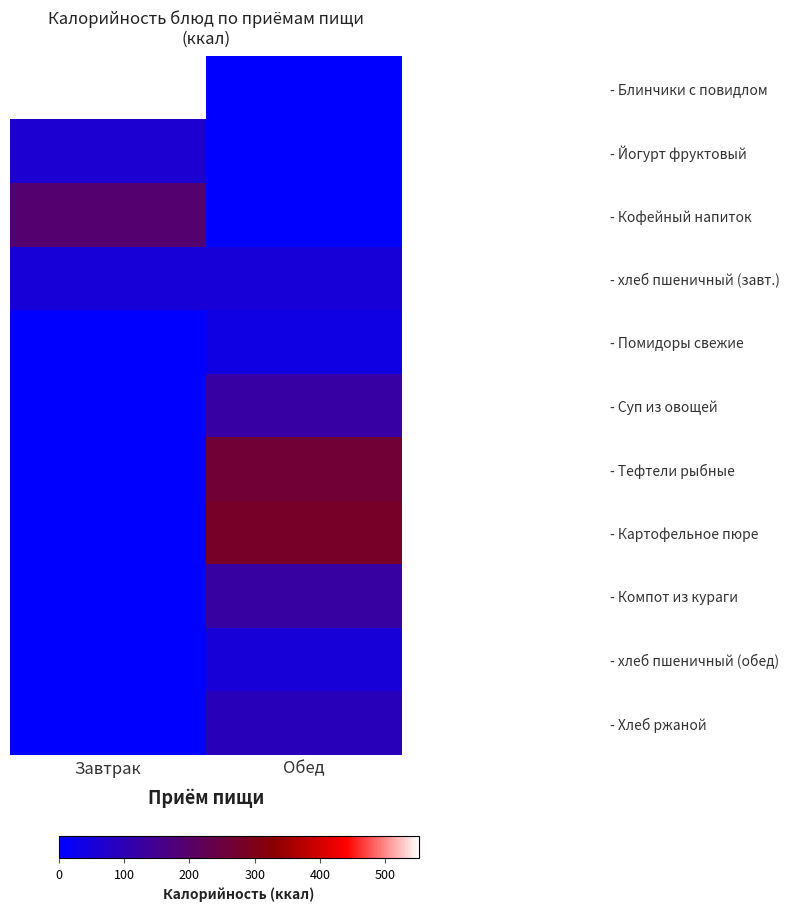

Rank the series by their maximum value, from highest to lowest.

- Блинчики с повидлом, - Картофельное пюре, - Тефтели рыбные, - Кофейный напиток, - Компот из кураги, - Суп из овощей, - Хлеб ржаной, - Йогурт фруктовый, - хлеб пшеничный (завт.), - хлеб пшеничный (обед), - Помидоры свежие